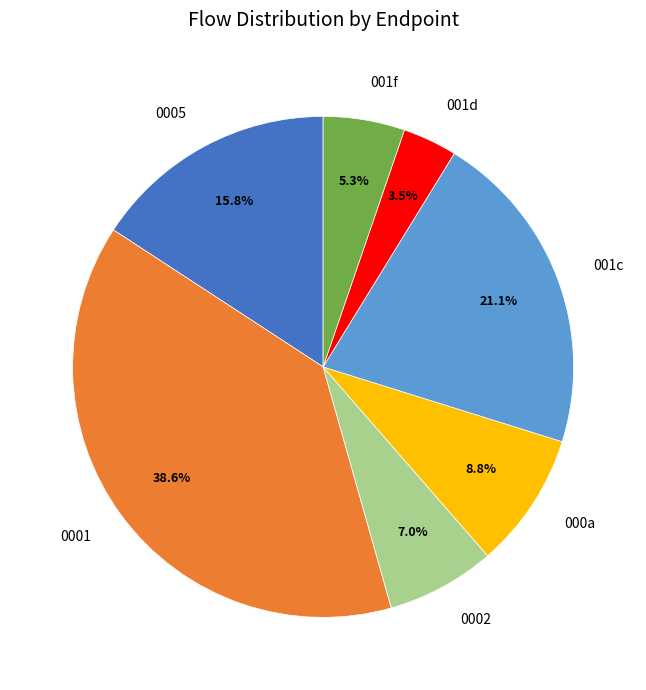

Does 0002 represent more than half of the total?

No